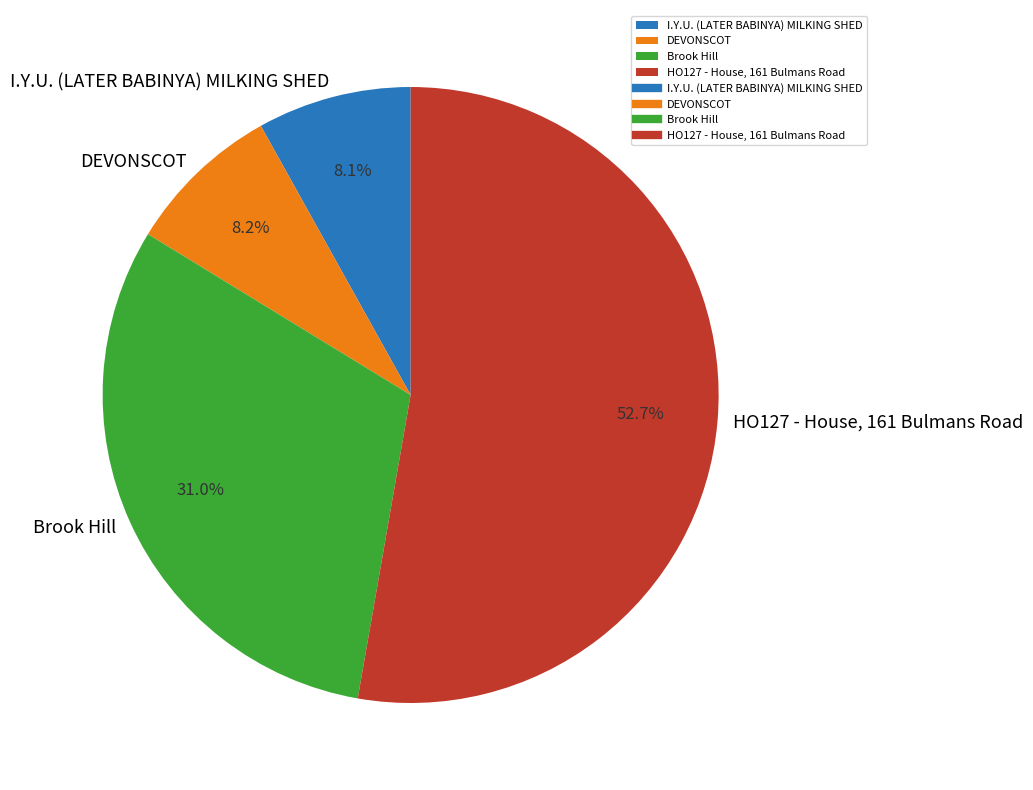

To the nearest percent, what is the difference between the largest and smallest slice percentages?

45%